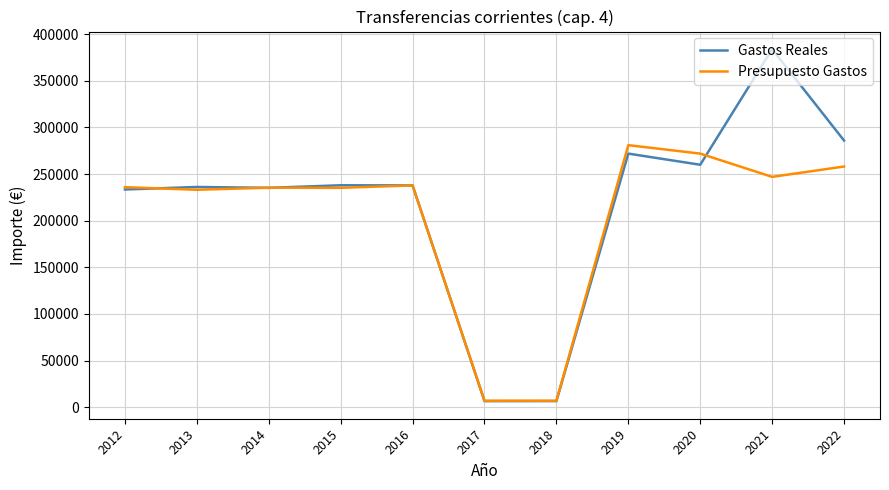

Is it true that Presupuesto Gastos equals 6963.9 at 2017?

True